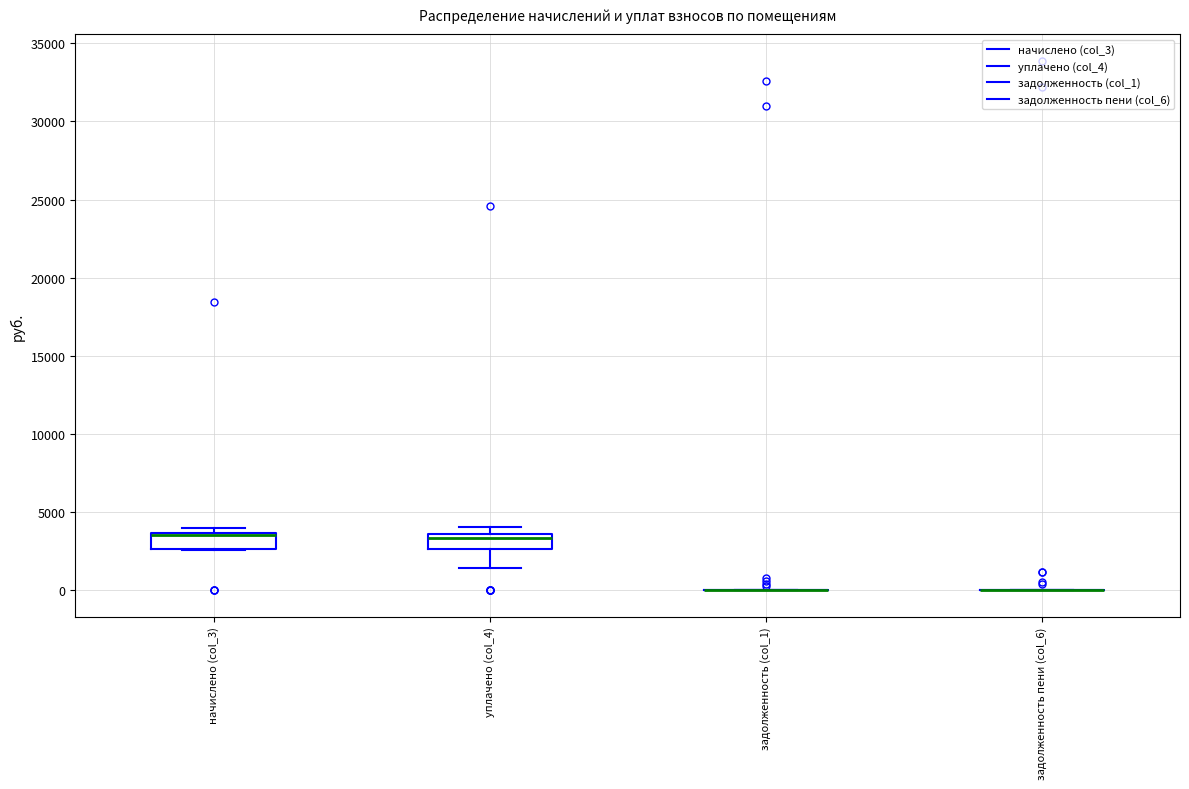

Reading left to right, transcribe this box plot: for each box, give where its median line is, the range the box spans, and where its two whiskers end, as read against the y-axis. The values are not printed on the chart, so give them approximately, as read against the axis.

начислено (col_3): median 3500 (drawn on the box's upper edge), box 2500 to 3500, whiskers 2500 to 4000
уплачено (col_4): median 3500 (just below the box's upper edge), box 2500 to 3500, whiskers 1500 to 4000
задолженность (col_1): box collapsed to a line at 0, whiskers 0 to 0
задолженность пени (col_6): box collapsed to a line at 0, whiskers 0 to 0